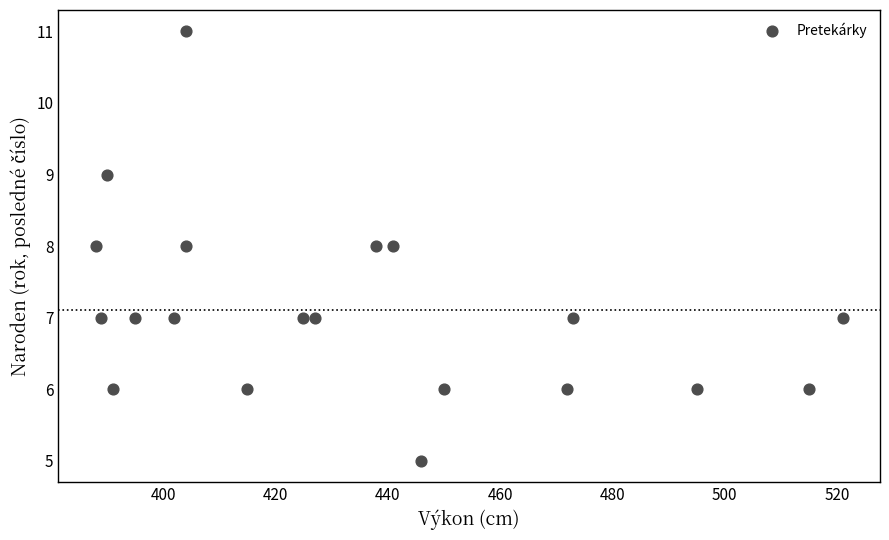

What is the range of X values (max minus min)?

133